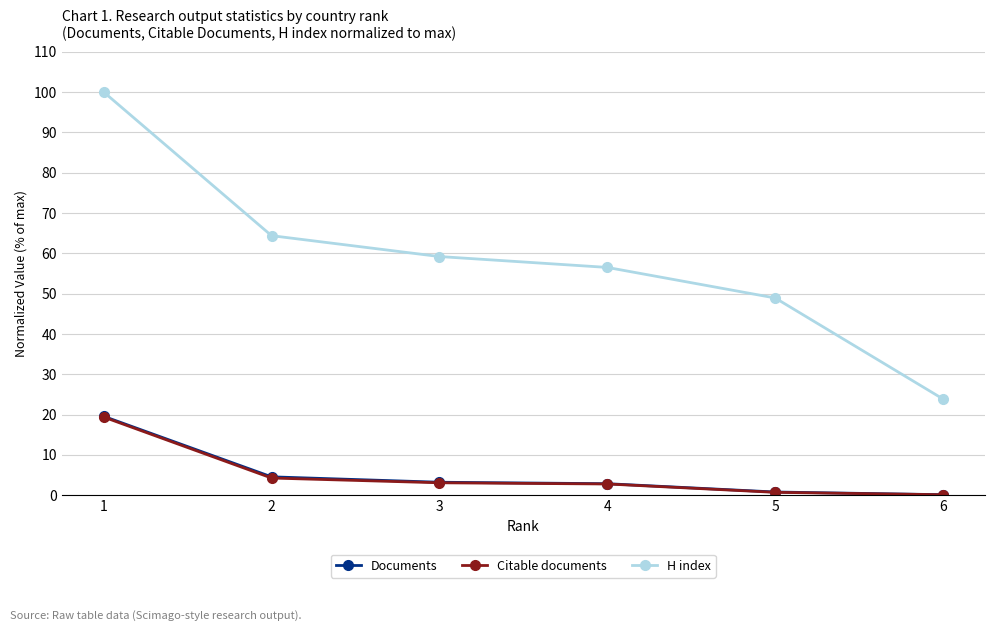

True or false: H index has more than 2 interior local peaks.

False